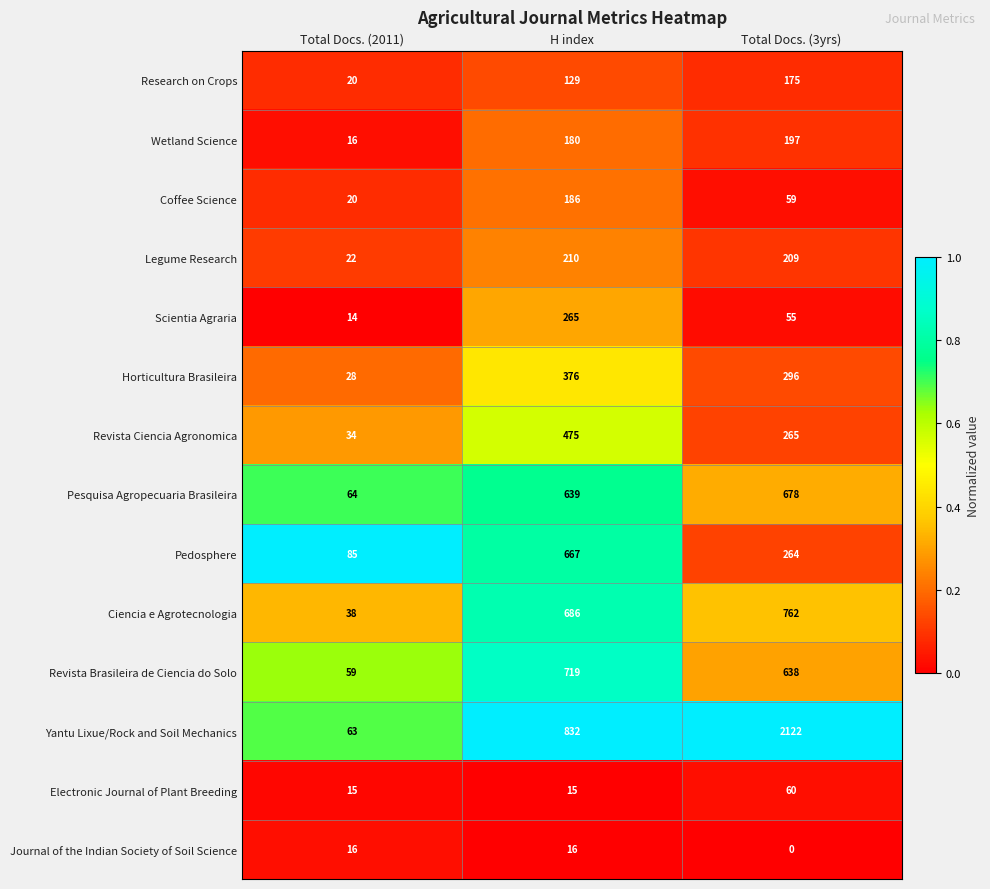

Read the Electronic Journal of Plant Breeding value at H index, to the nearest 10.

20